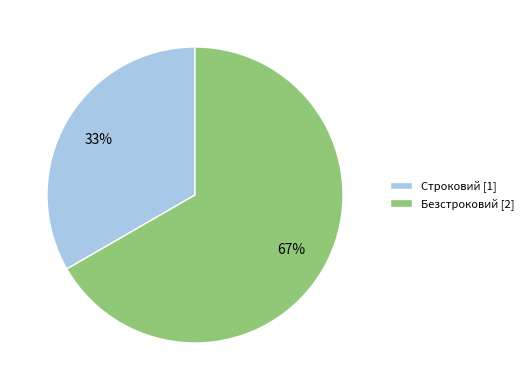

What is the smallest slice in the pie chart?

Строковий